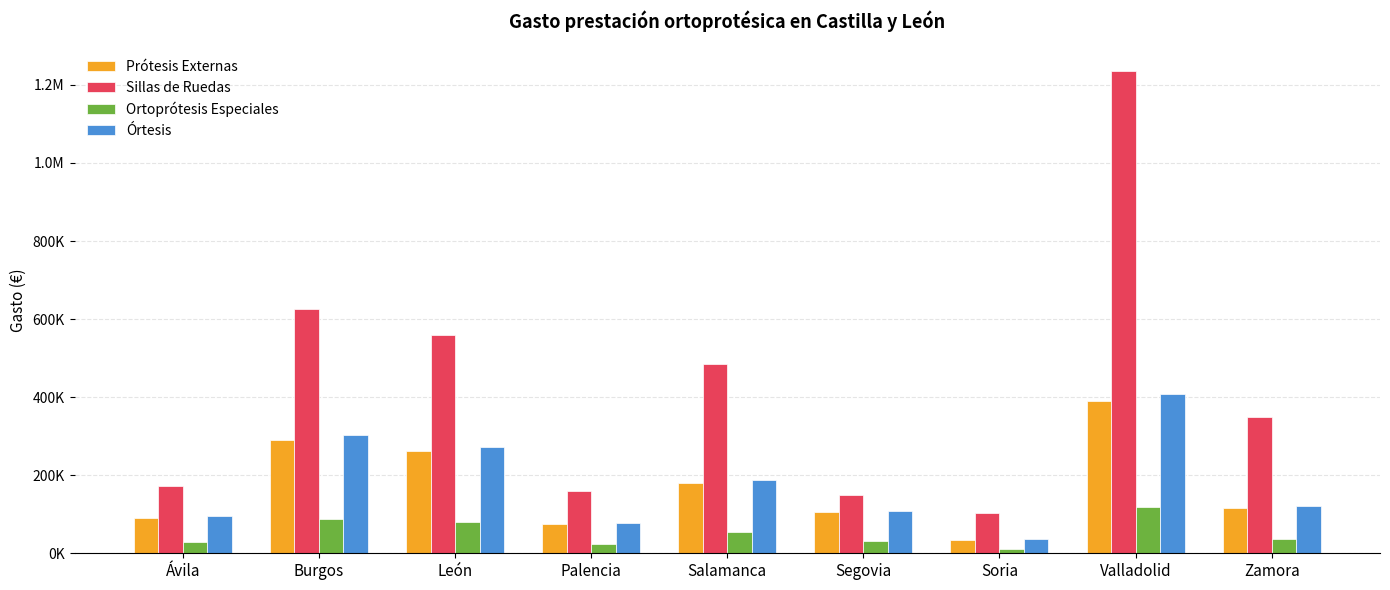

What are all the series names shown in the legend?

Prótesis Externas, Sillas de Ruedas, Ortoprótesis Especiales, Órtesis